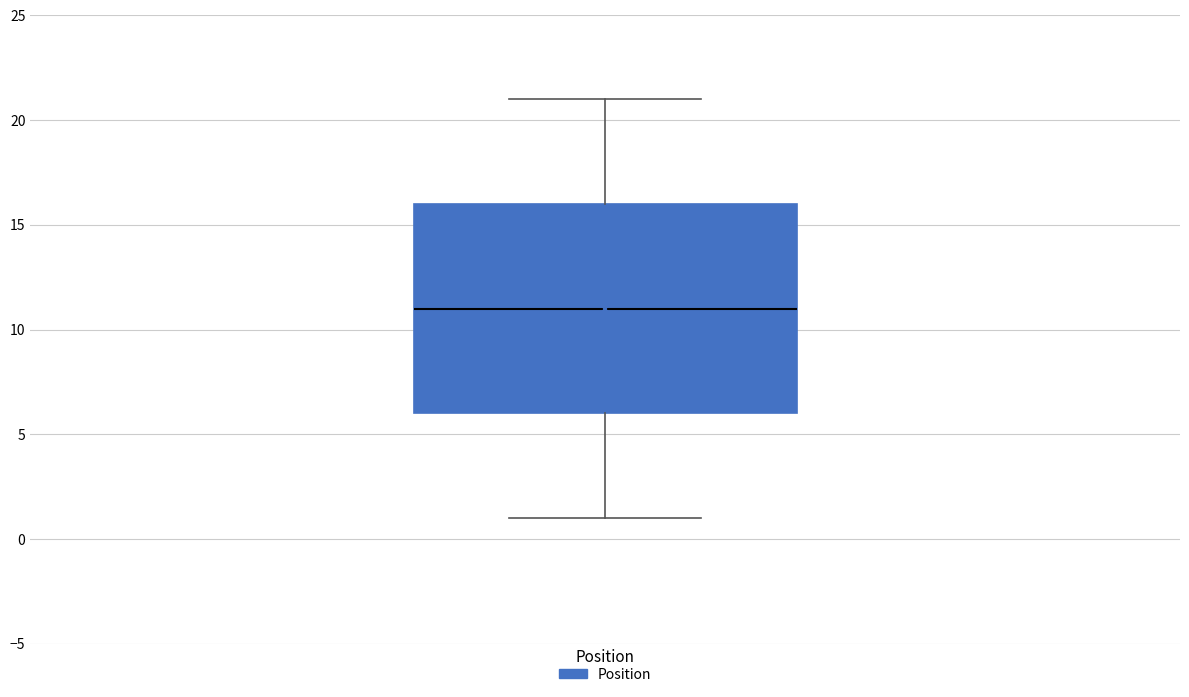

Read this box plot against the y-axis: the position of the median line, the range covered by the box, and the ends of both whiskers. The values are not printed on the chart, so give them approximately, as read against the axis.

median 11, box 6 to 16, whiskers 1 to 21